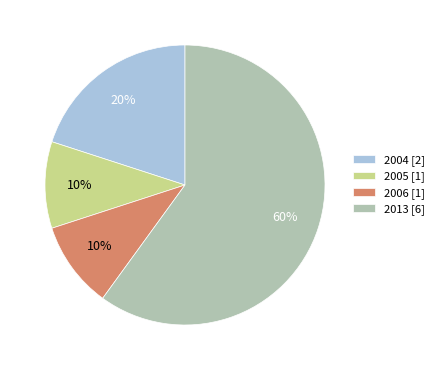

What is the ratio of the value at 2004 [2] to the value at 2013 [6]?

0.3